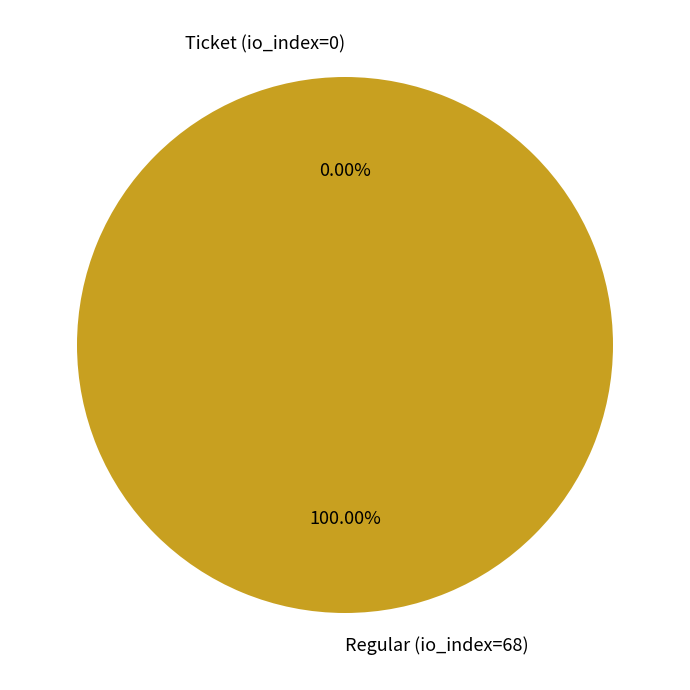

Rank the categories by value from highest to lowest.

Regular (io_index=68), Ticket (io_index=0)